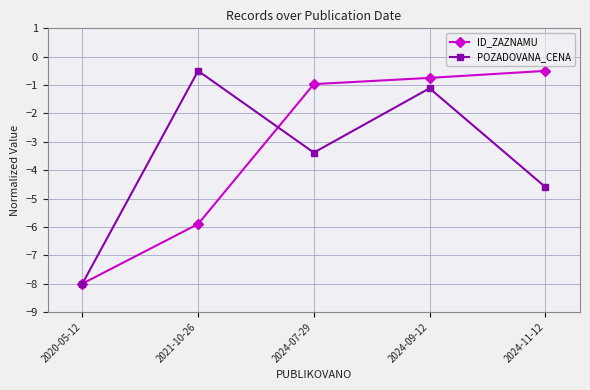

Which series has the largest total across all categories?

ID_ZAZNAMU